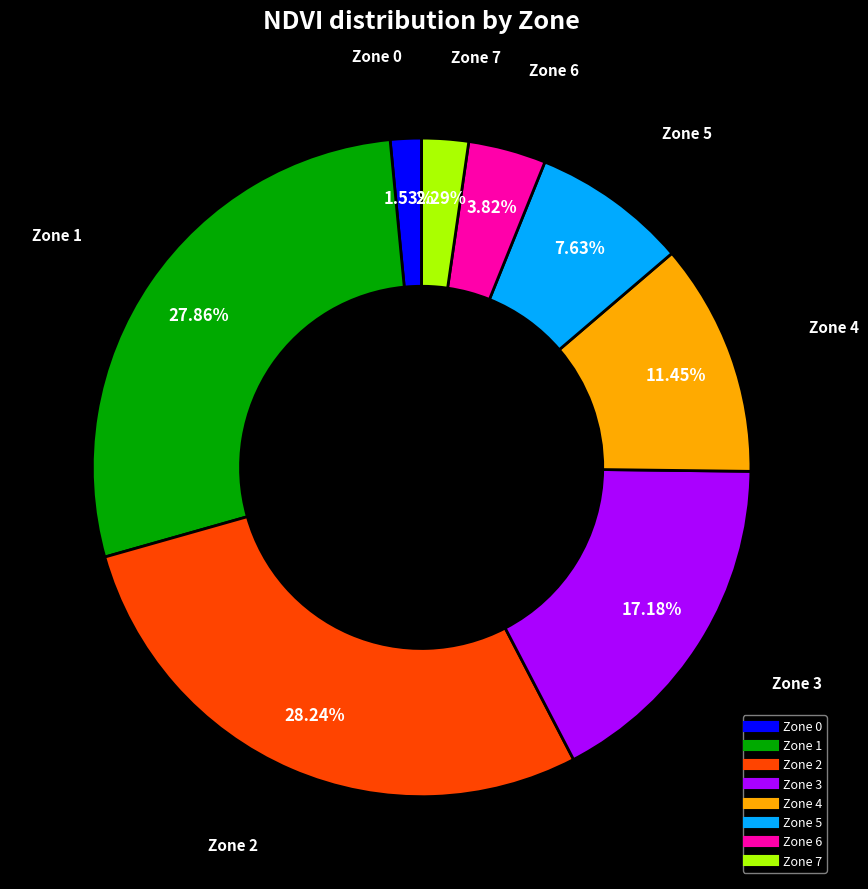

Does any single category account for the majority?

No